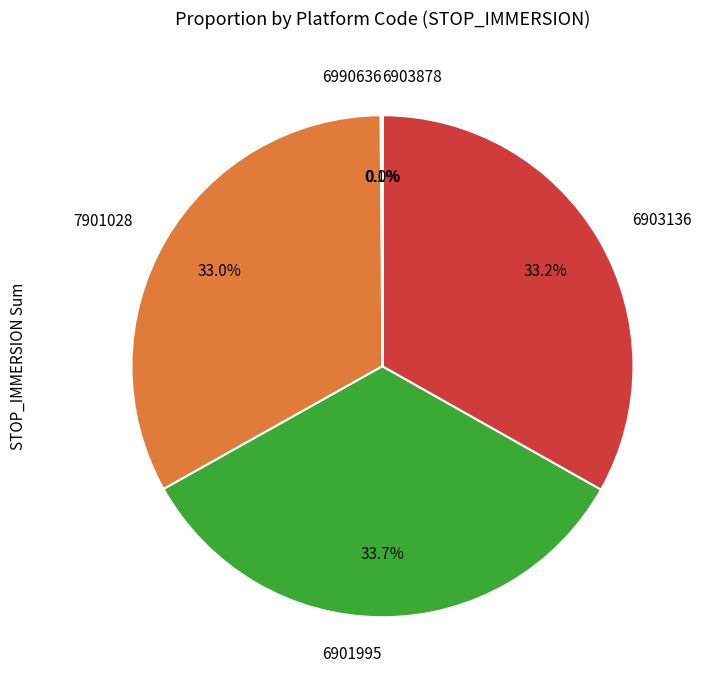

Is there any slice that represents more than half of the pie?

No